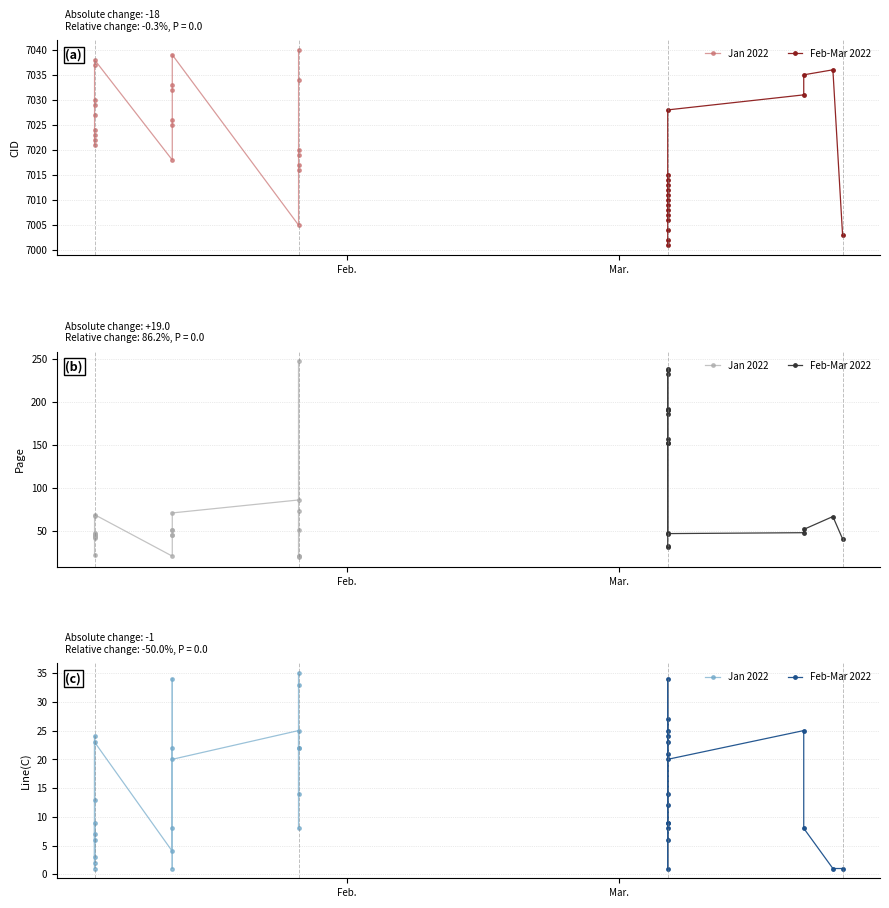

Which category has the lowest value in the Line(C) series?

2